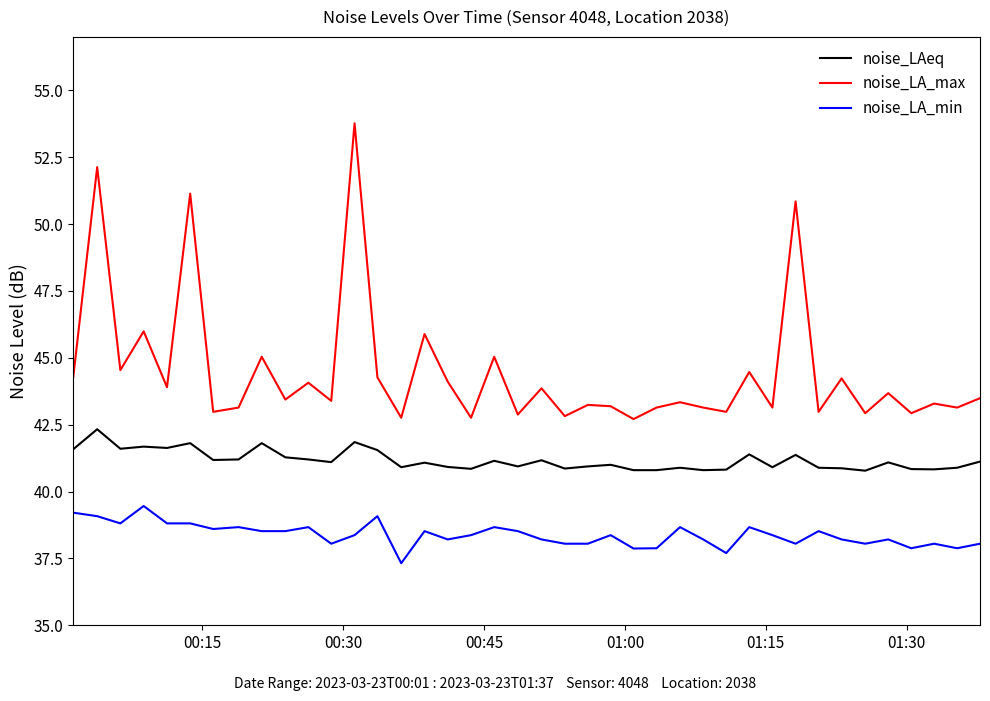

Which series has the largest total across all categories?

noise_LA_max